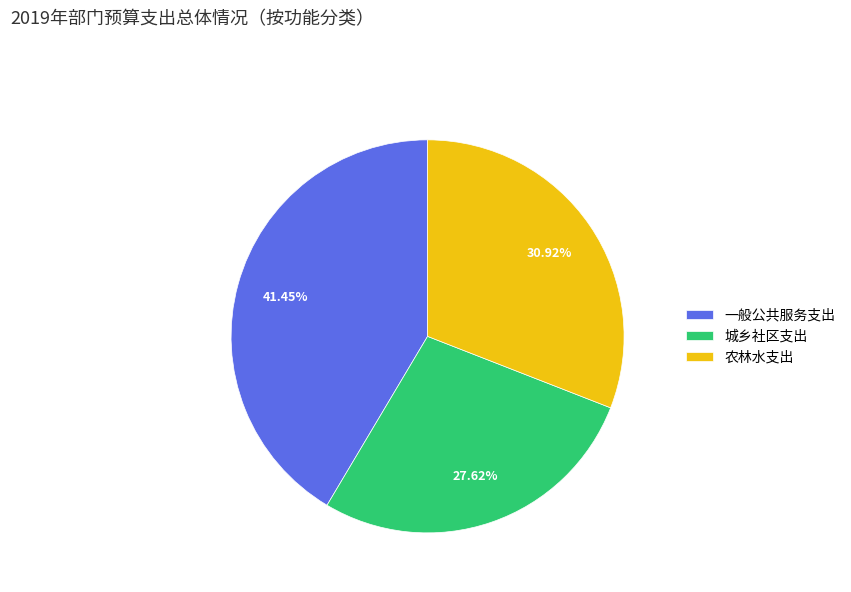

Count the number of slices in the pie.

3